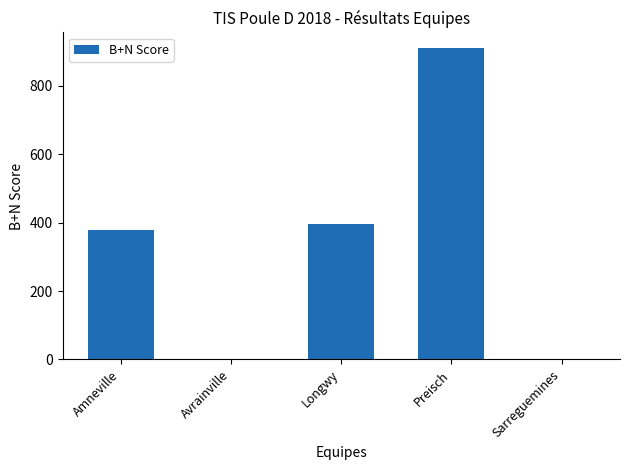

Is it true that the value at Avrainville is -435?

False